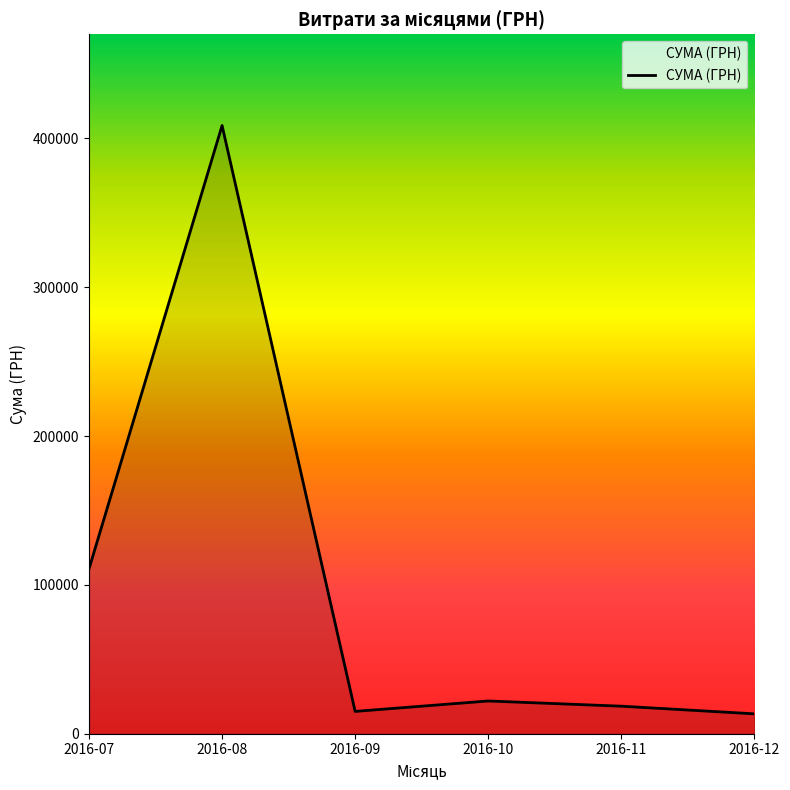

Where is the data nearest to the value 210993?

2016-07